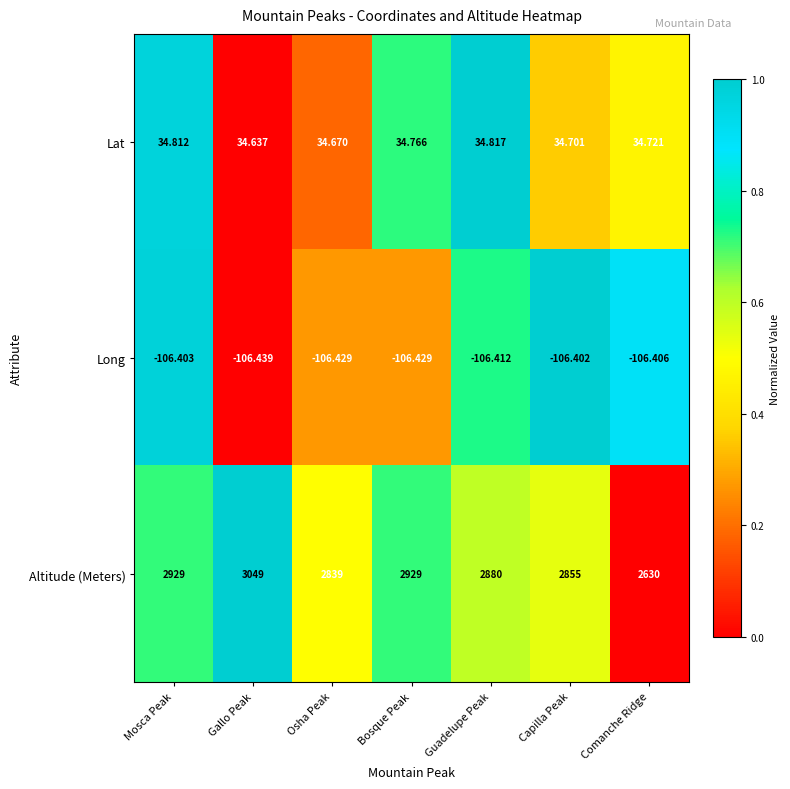

Which series changed the most between Mosca Peak and Gallo Peak?

Altitude (Meters)